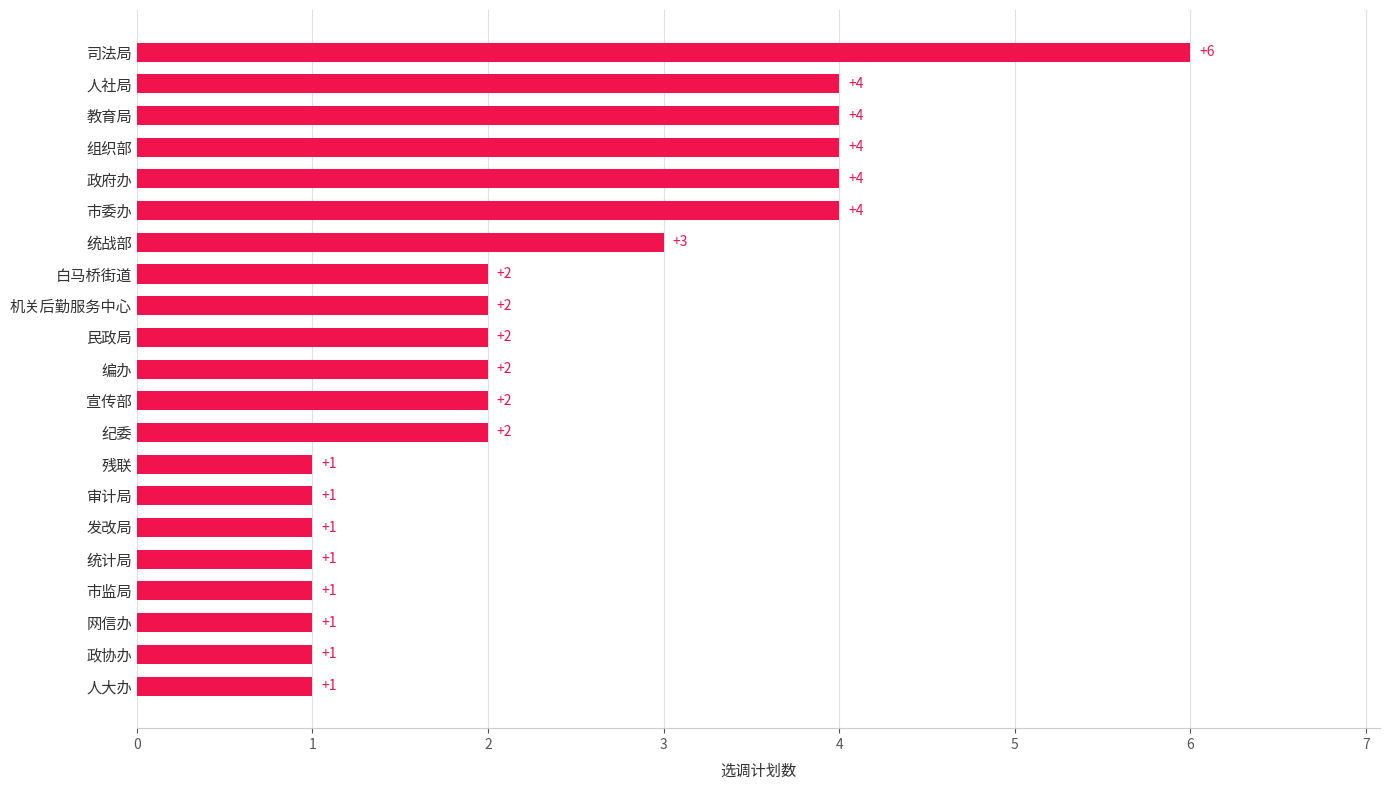

What is the greatest value displayed?

6